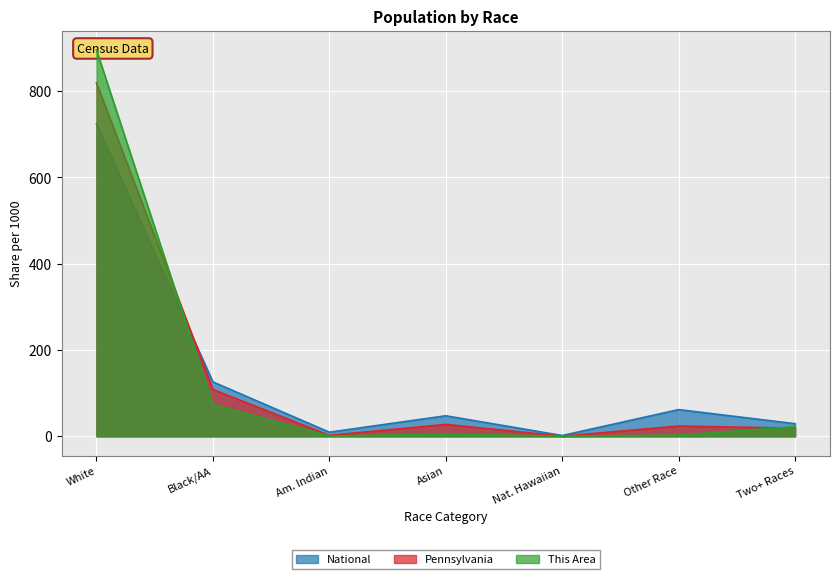

How many distinct data groups are displayed?

3